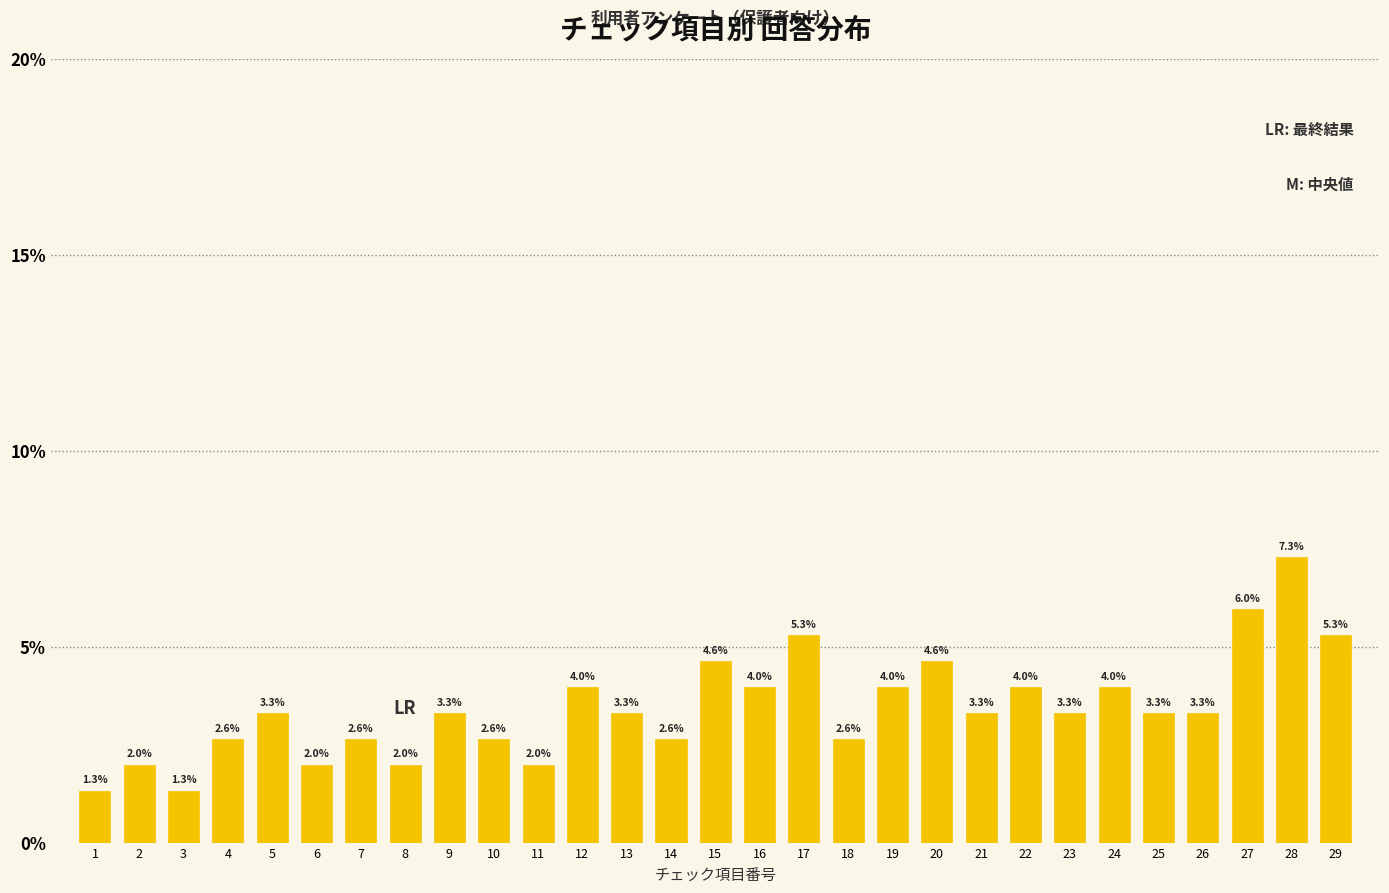

Reading left to right, extract all data points from this chart.

1.3	2.0	1.3	2.6	3.3	2.0	2.6	2.0	3.3	2.6	2.0	4.0	3.3	2.6	4.6	4.0	5.3	2.6	4.0	4.6	3.3	4.0	3.3	4.0	3.3	3.3	6.0	7.3	5.3